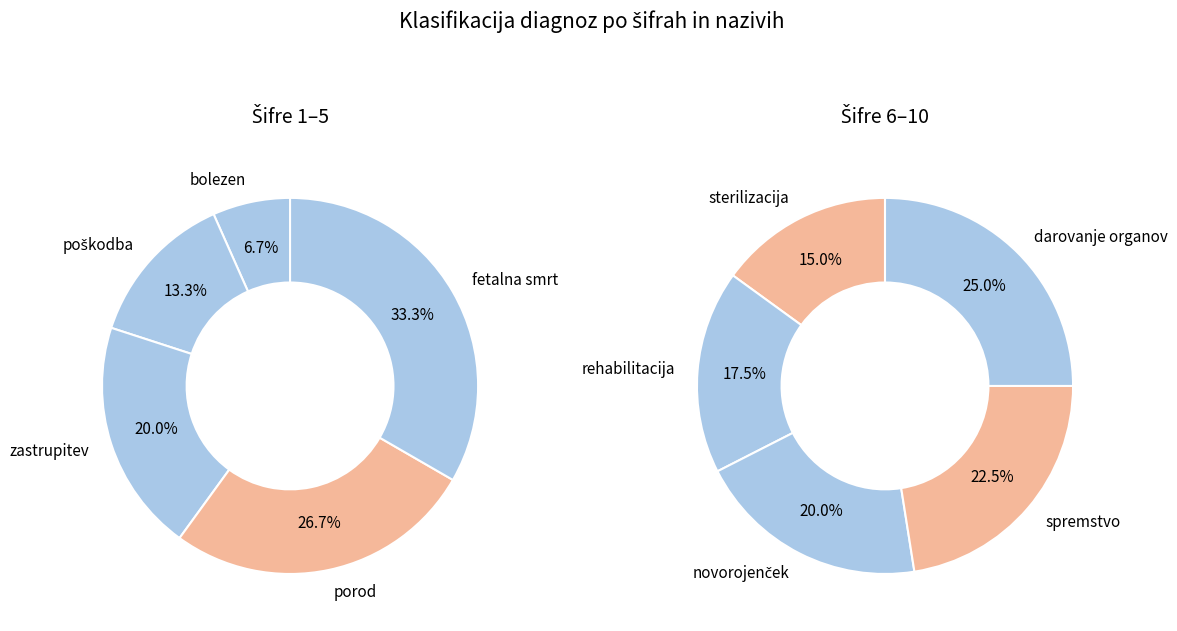

What is the ratio of the value at poškodba to the value at zastrupitev?

0.7